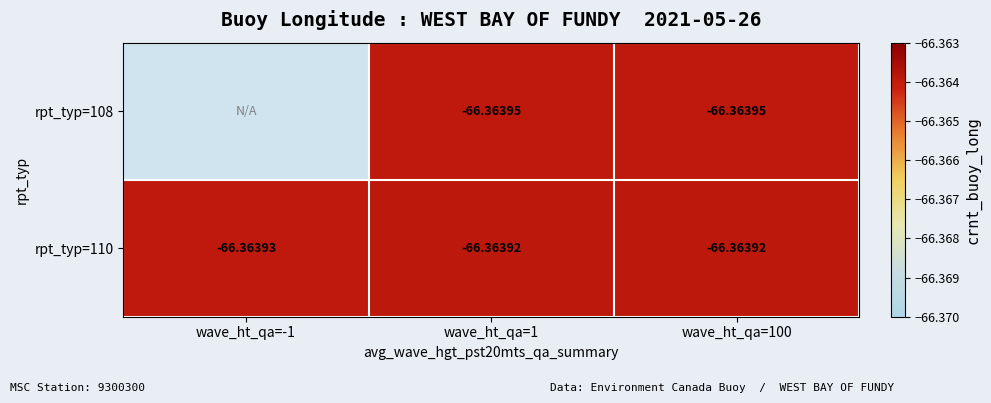

What is the lowest value of the rpt_typ=110 series?

-66.4